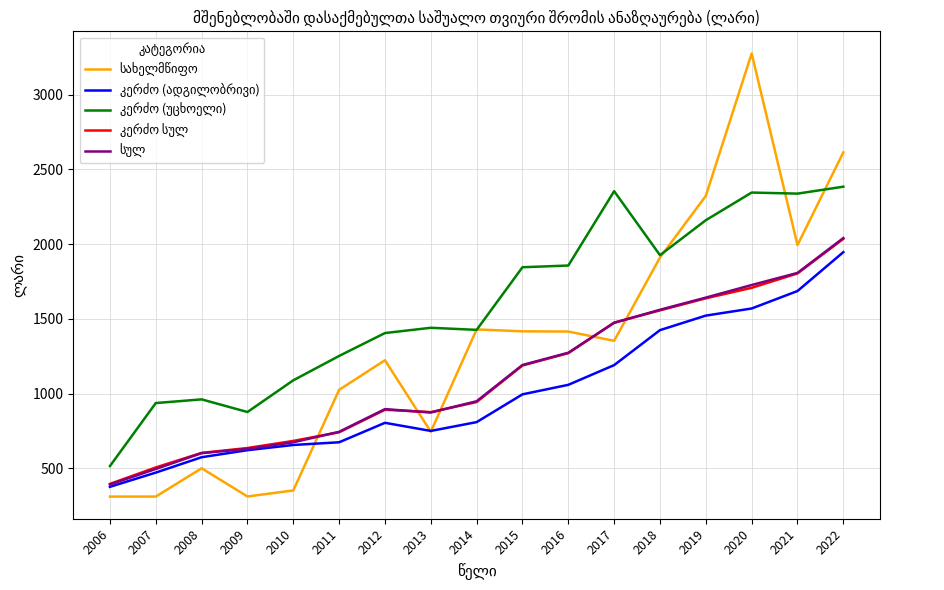

What is the spread (max minus min) of values at 2012?

600.7